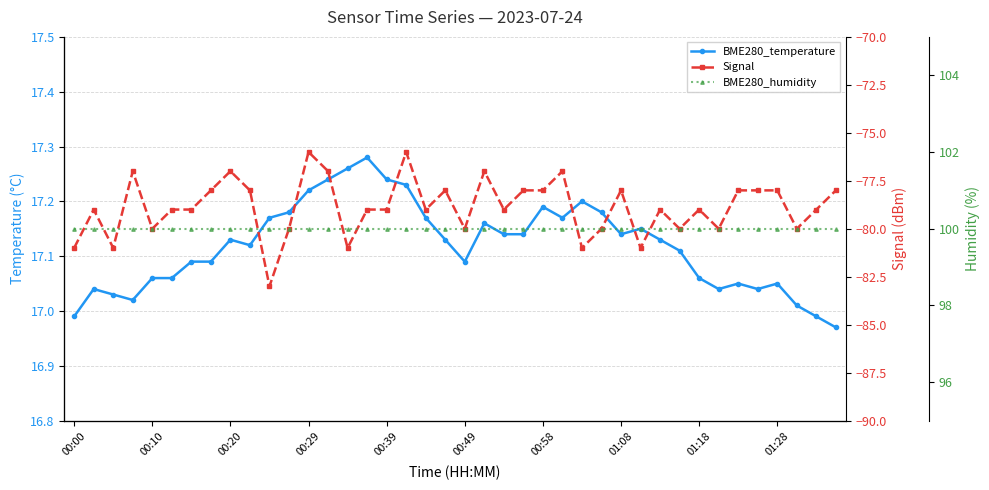

How many values in the BME280_temperature series exceed 17?

37